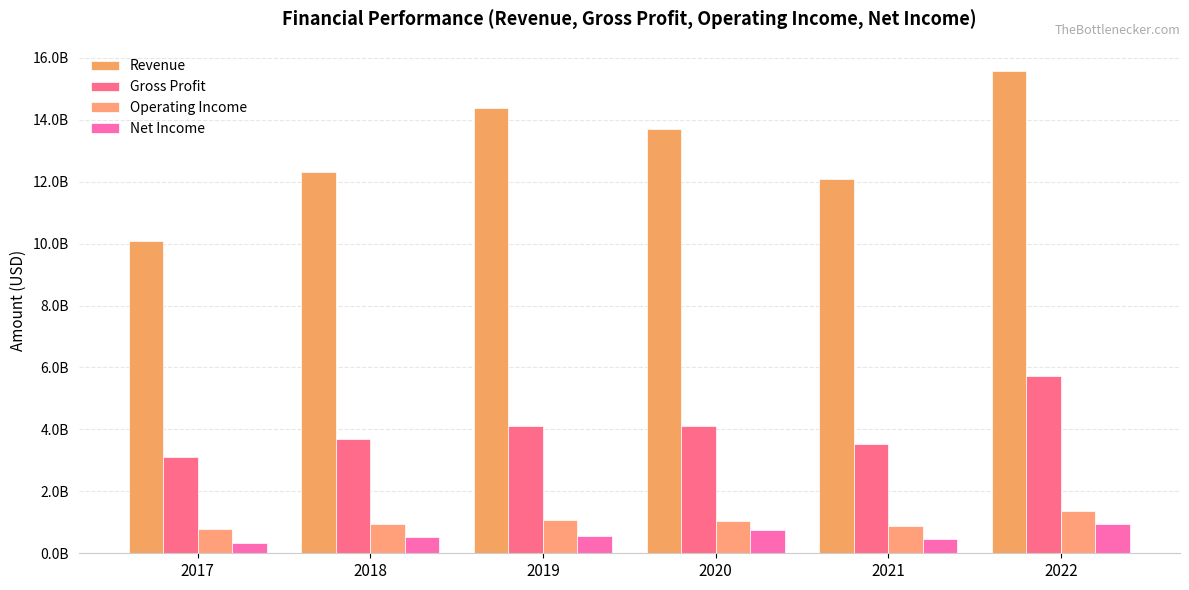

Does the chart contain any negative values?

No